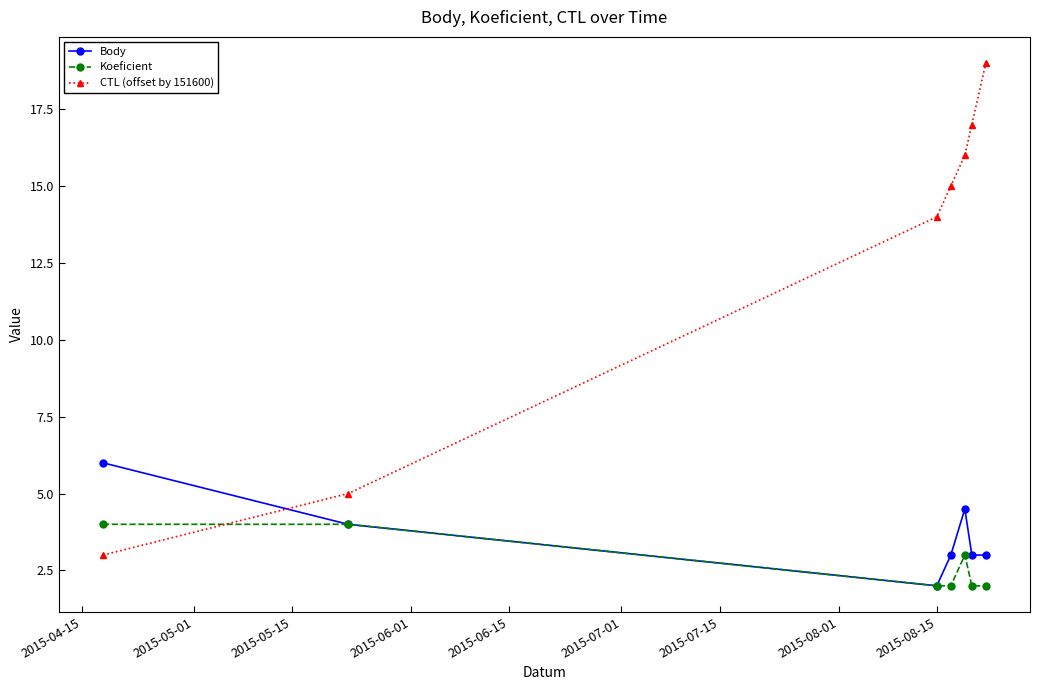

What is the highest value of the Koeficient series?

4.0